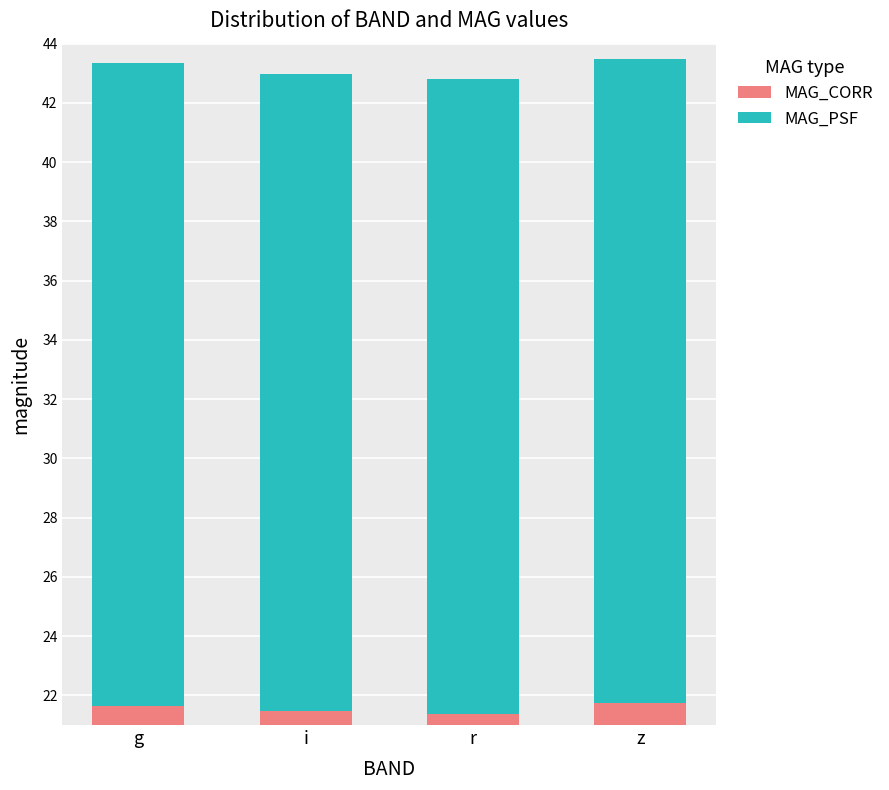

Which has a higher value, g or r?

g